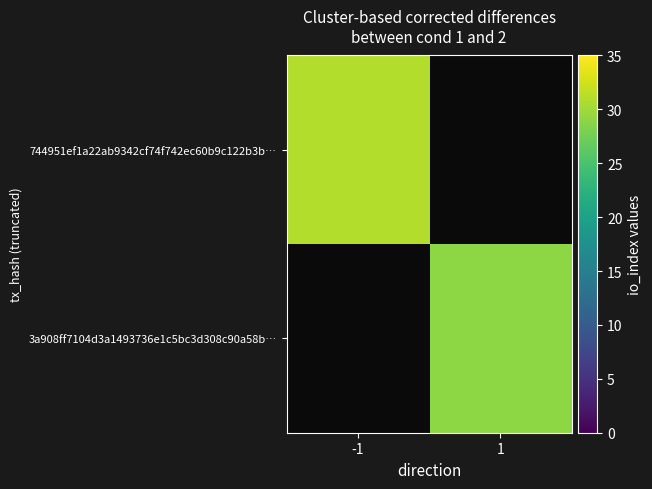

The 3a908ff7104d3a1493736e1c5bc3d308c90a58b series shows 2 at -1. True or false?

False